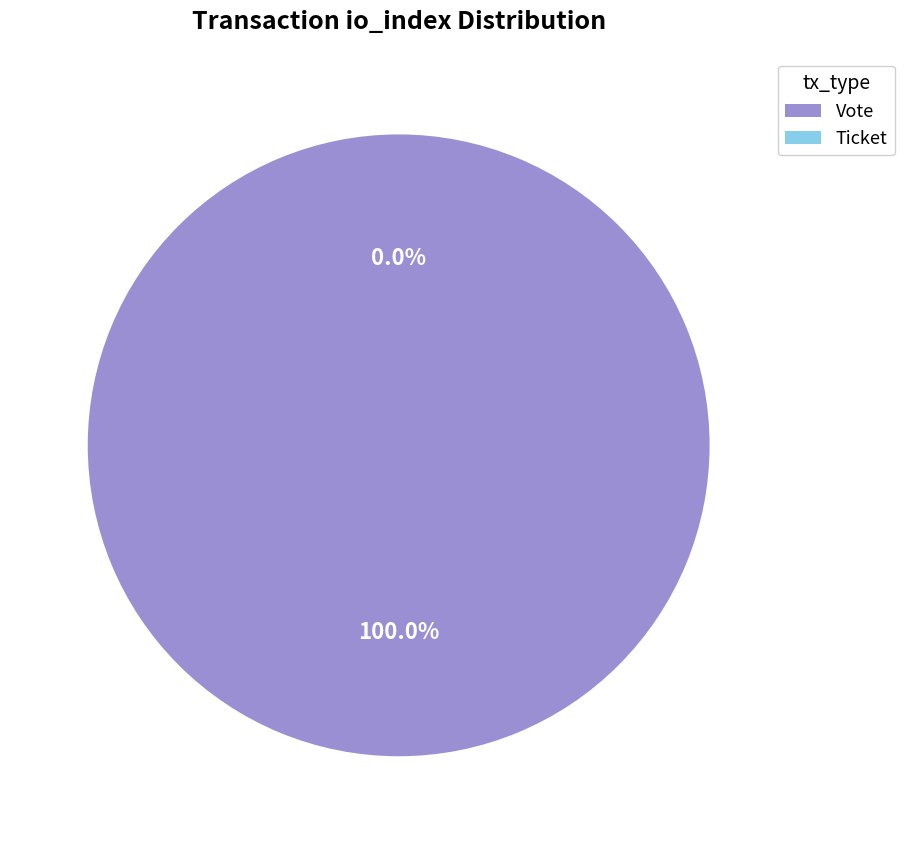

Which slice is the smallest?

Ticket